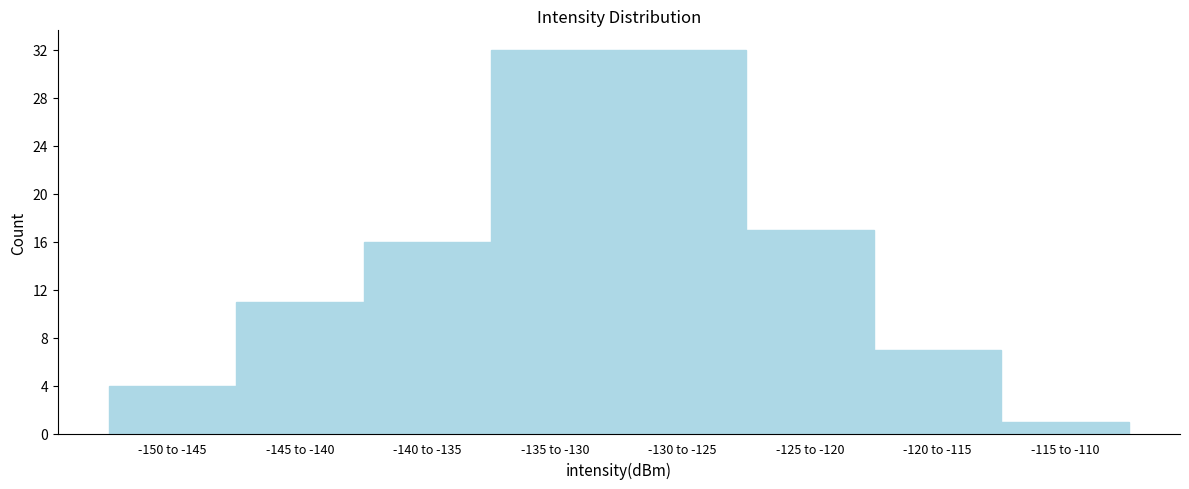

Reading right to left, extract all data points from this chart.

-115 to -110=1	-120 to -115=7	-125 to -120=17	-130 to -125=32	-135 to -130=32	-140 to -135=16	-145 to -140=11	-150 to -145=4